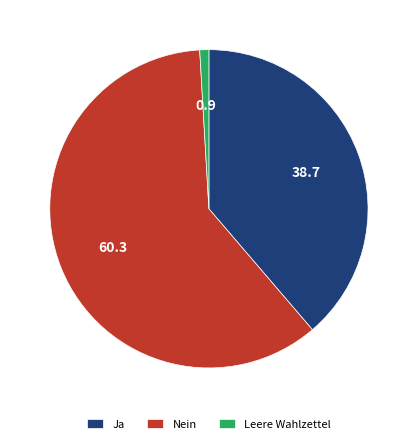

How many slices are in this pie chart?

3